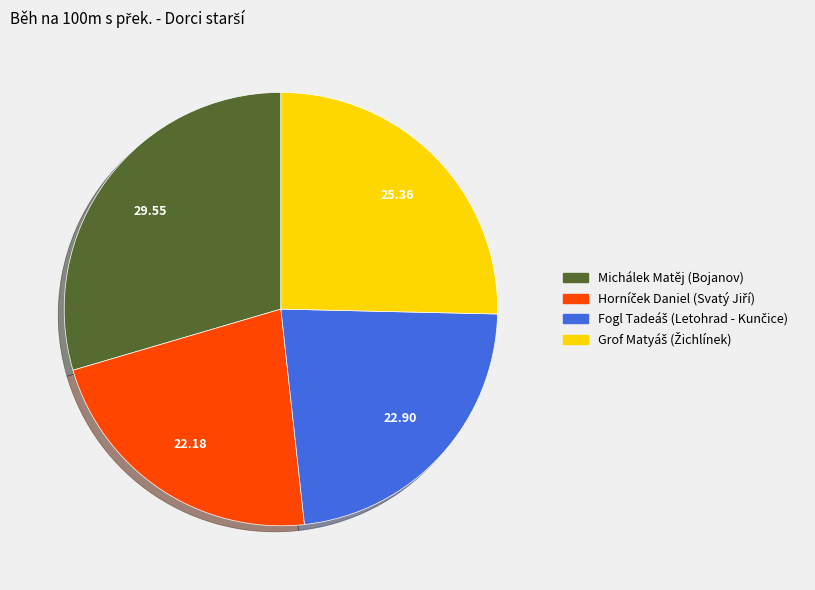

Is there any slice that represents more than half of the pie?

No